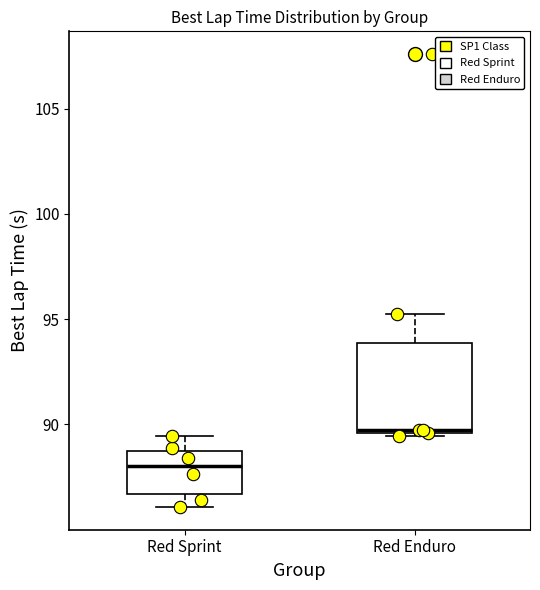

Reading left to right, read every box against the y-axis: the position of its median line, the range the box covers, and the ends of its whiskers. The values are not printed on the chart, so give them approximately, as read against the axis.

Red Sprint: median 88.0, box 86.5 to 89.0, whiskers 86.0 to 89.5
Red Enduro: median 89.5, box 89.5 to 94.0, whiskers 89.5 (just below the box's lower edge) to 95.0